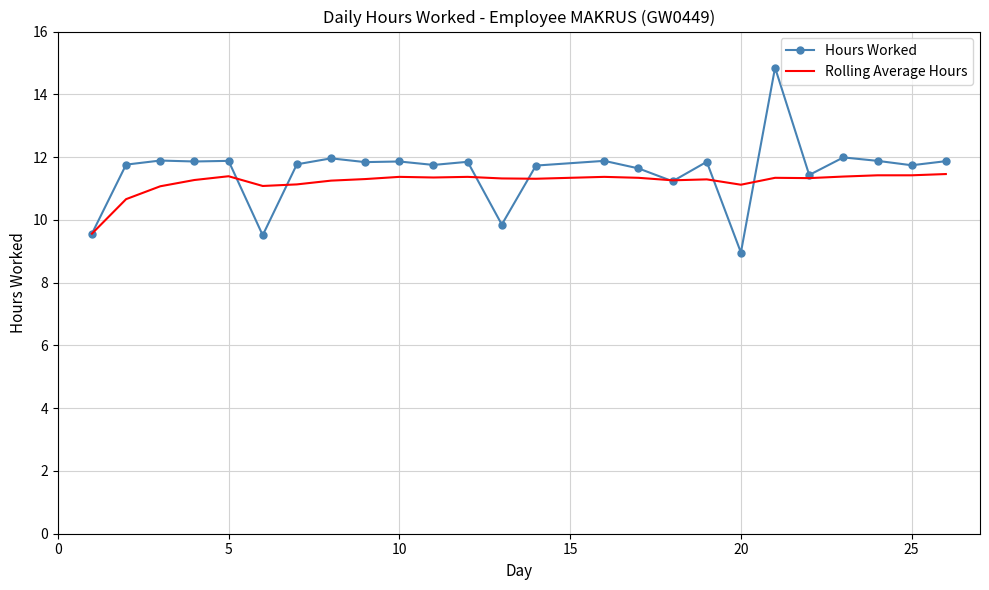

List the series in order of their peak value, highest first.

Hours Worked, Rolling Average Hours